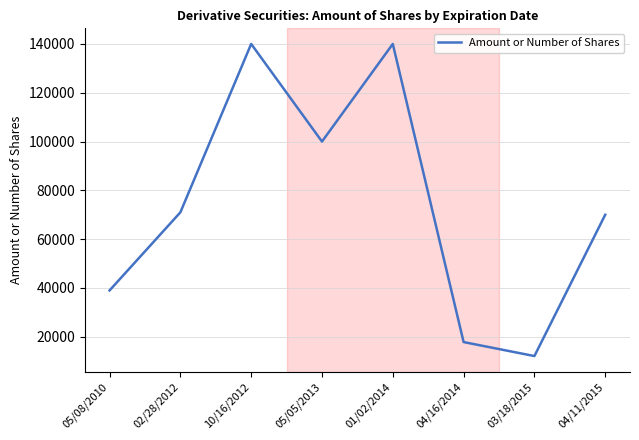

Approximately how many times larger is the value at 03/18/2015 compared to 05/05/2013?

0.1